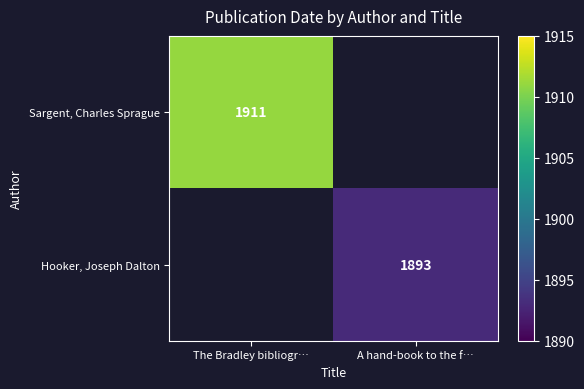

Is it true that Sargent, Charles Sprague equals 1014.4 at The Bradley bibliogr…?

False